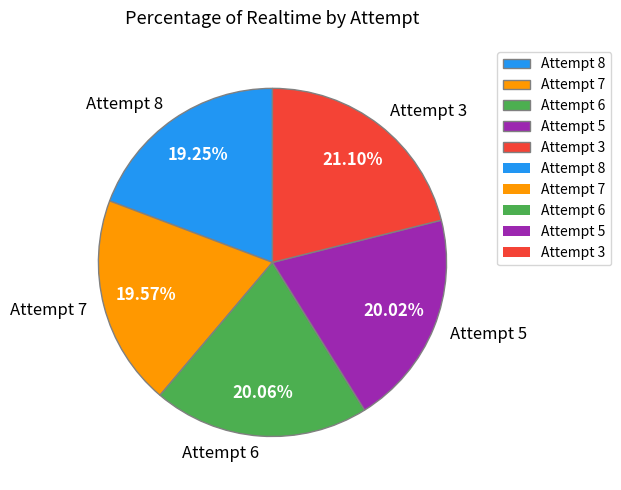

True or false: Attempt 7 accounts for 20% of the total.

True